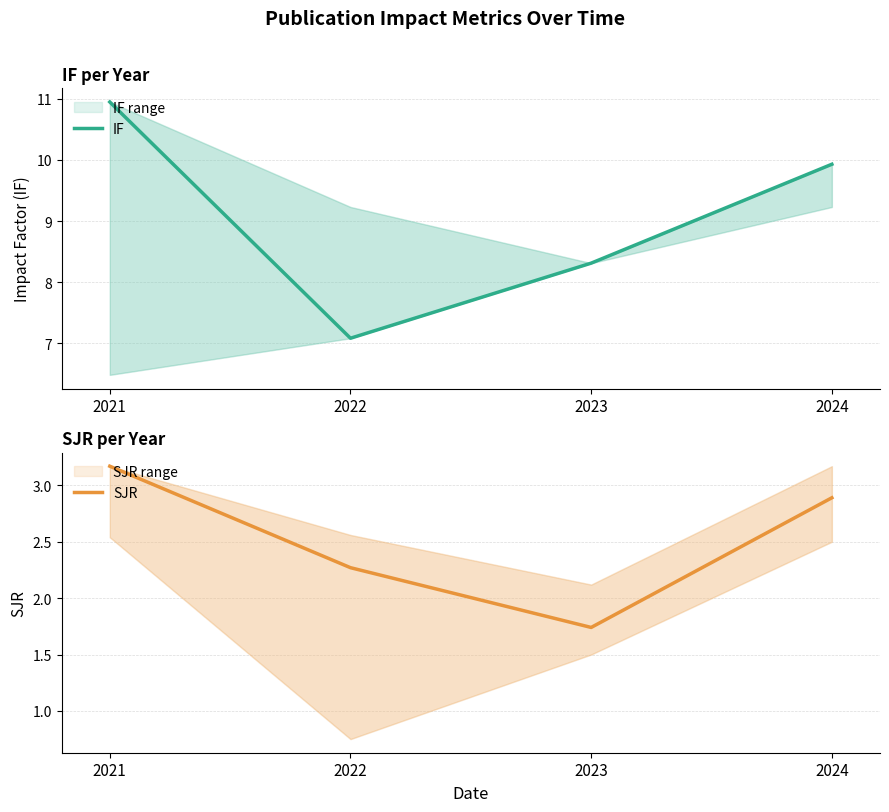

Is it true that SJR equals 1.1 at 2023?

False